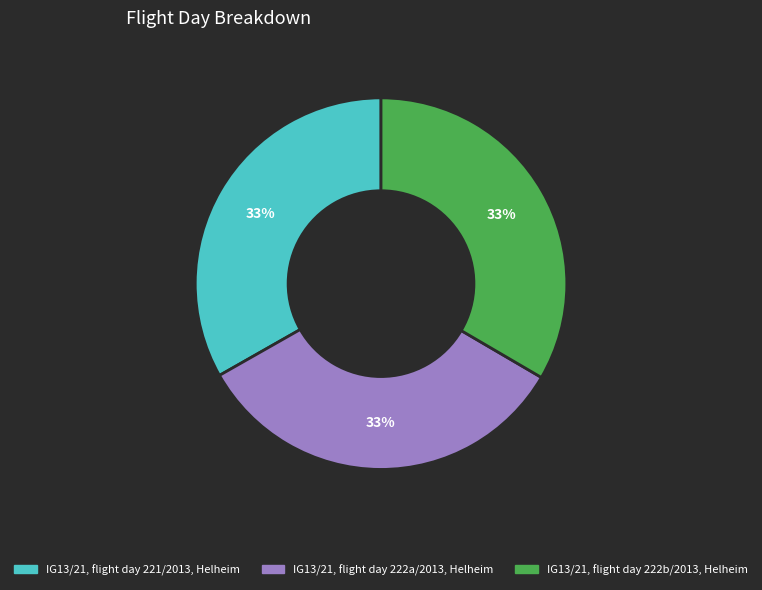

What is the ratio of the value at IG13/21, flight day 222b/2013, Helheim to the value at IG13/21, flight day 221/2013, Helheim?

1.0